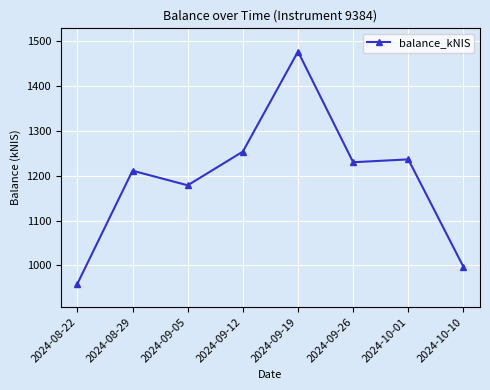

What is the minimum value shown in the chart?

958.9